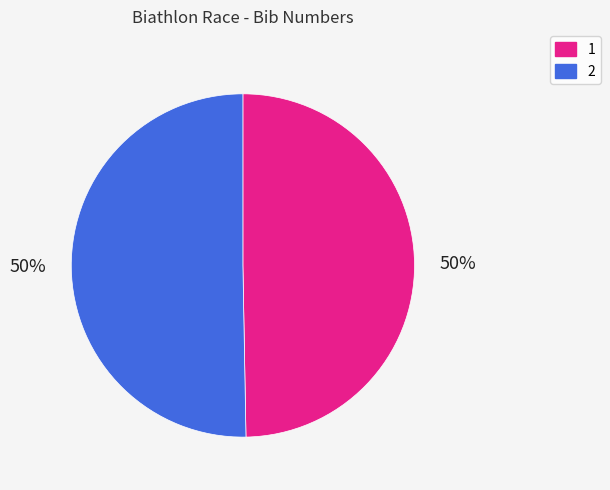

Which slice is the smallest?

1